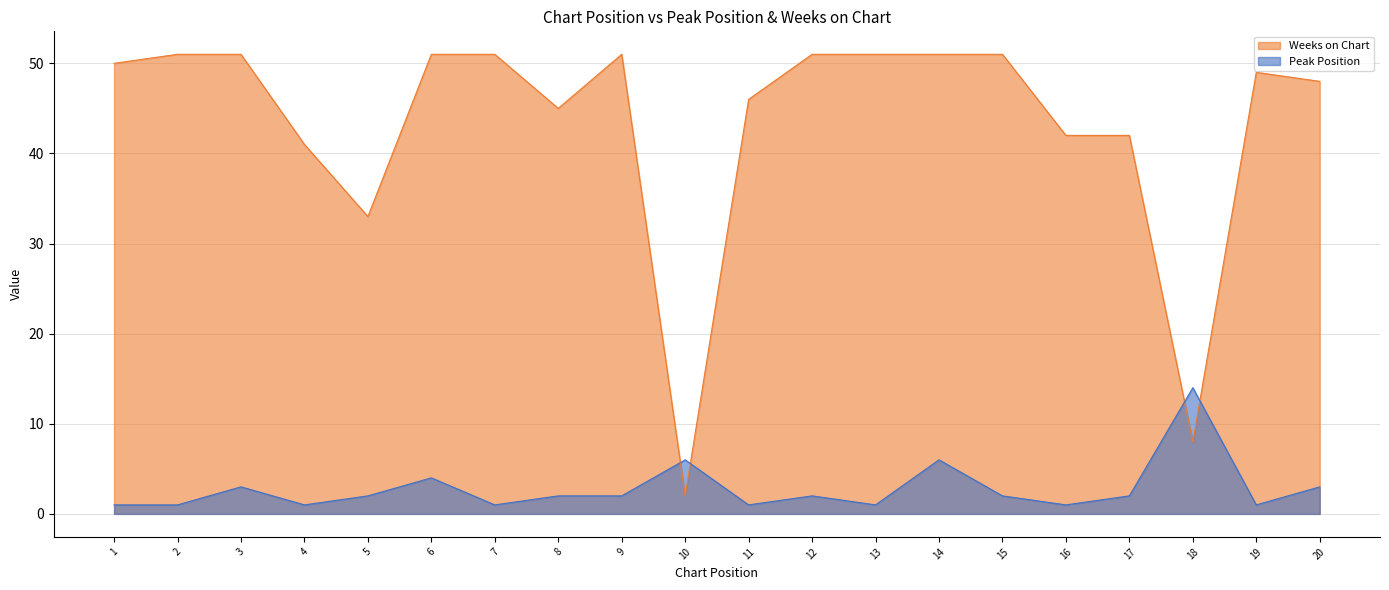

At which label is Weeks on Chart closest to 26?

5